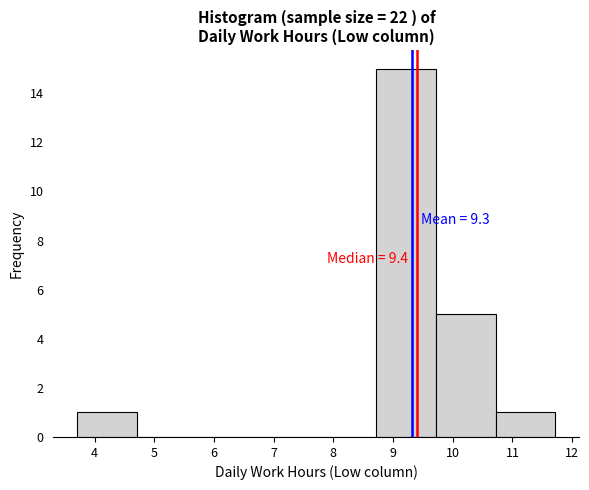

Over which range of the x-axis is the bar tallest?

8.7 to 9.7